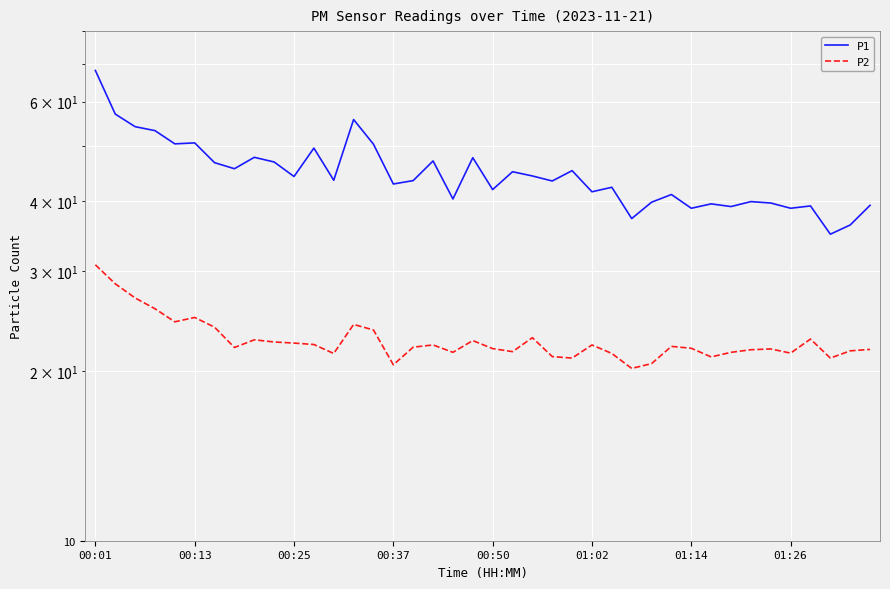

Reading right to left, transcribe all the data shown in this chart.

P1: 39.3	36.3	34.9	39.2	38.8	39.7	39.9	39.1	39.5	38.8	41.1	39.8	37.2	42.3	41.5	45.3	43.4	44.3	45.1	41.9	47.7	40.3	47.1	43.5	42.9	50.4	55.8	43.5	49.6	44.2	46.9	47.8	45.6	46.8	50.7	50.5	53.3	54.2	57.0	68.1
P2: 21.8	21.7	21.1	22.8	21.5	21.9	21.8	21.6	21.2	21.9	22.1	20.6	20.2	21.5	22.2	21.1	21.2	22.9	21.6	21.9	22.6	21.6	22.2	22.0	20.5	23.6	24.2	21.5	22.3	22.4	22.5	22.7	22.0	23.9	24.9	24.4	25.8	26.9	28.5	30.8